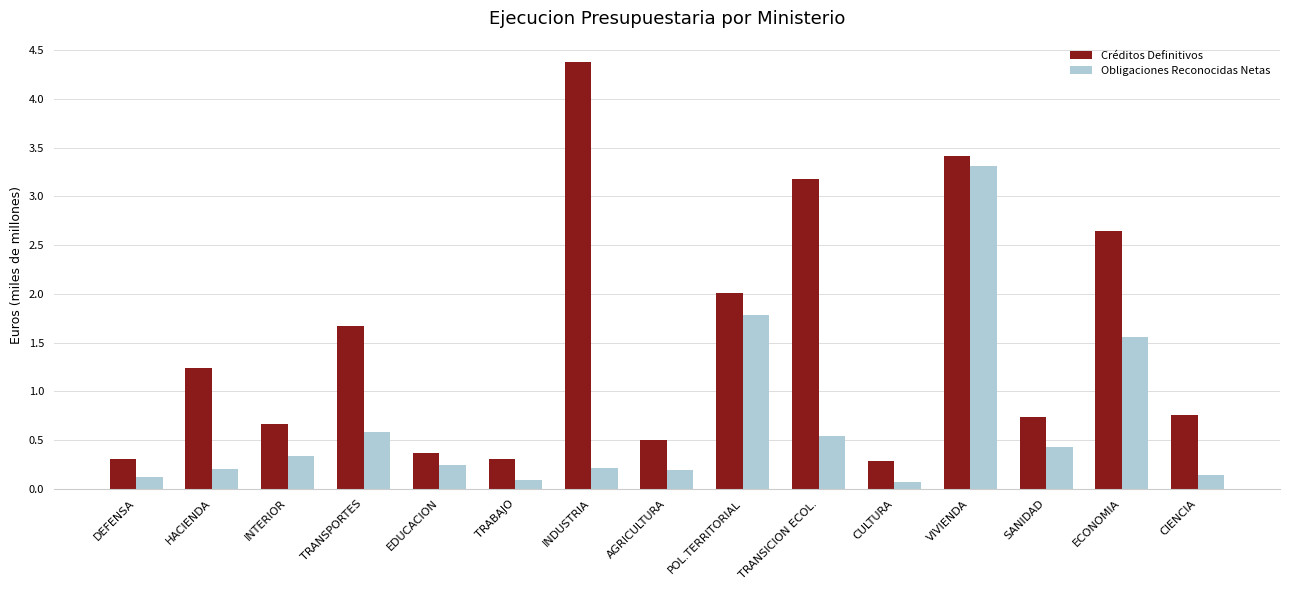

What is the spread (max minus min) of values at TRANSPORTES?

1.1